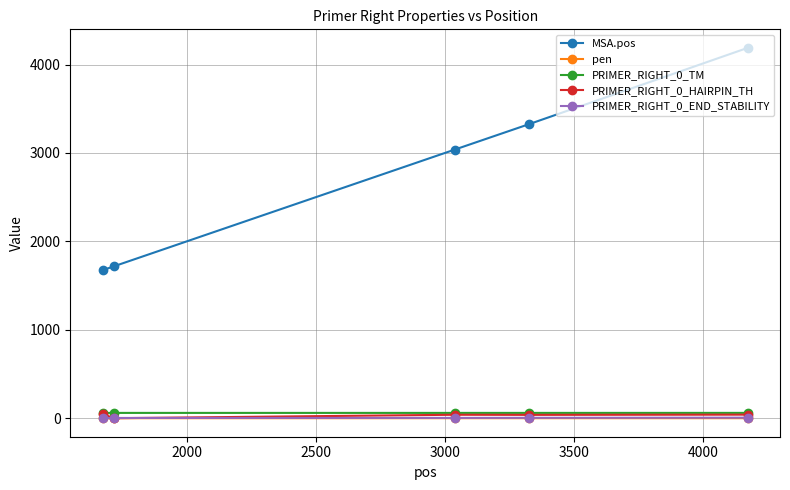

Which series has the largest range (max minus min)?

MSA.pos